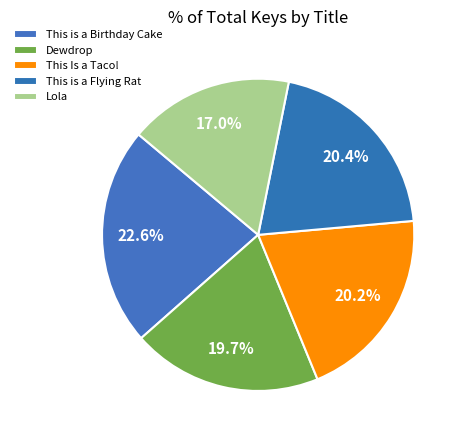

To the nearest percent, what is the difference between the largest and smallest slice percentages?

6%